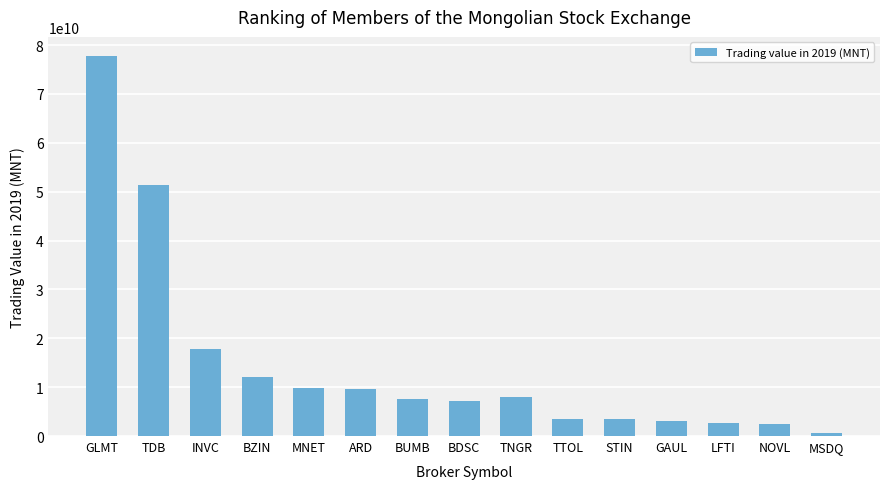

At which label is the value closest to 39201395998?

TDB